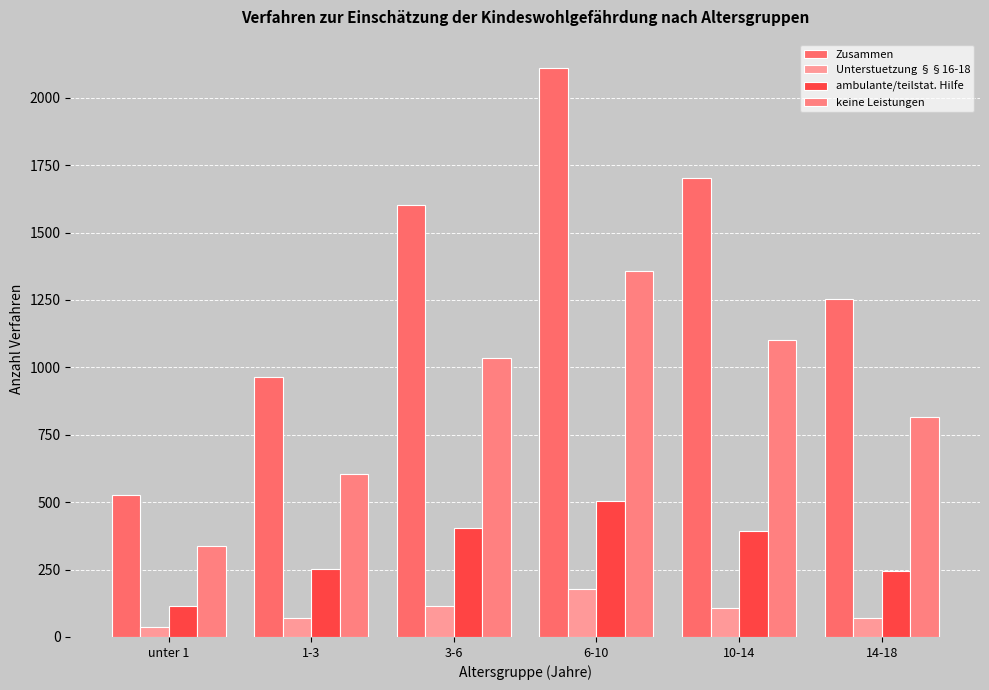

What is the sum of all Unterstuetzung §§16-18 values?

575